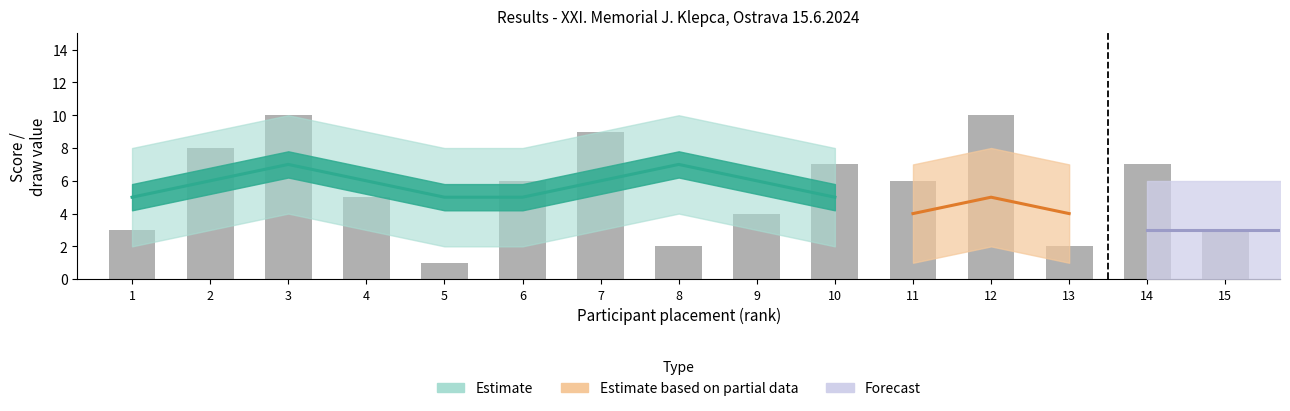

What is the minimum value shown in the chart?

1